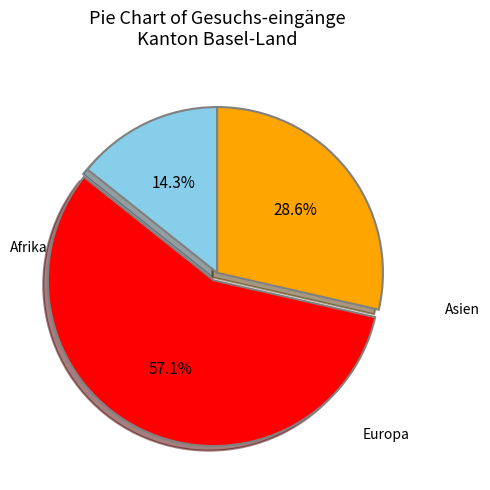

Is there any slice that represents more than half of the pie?

Yes